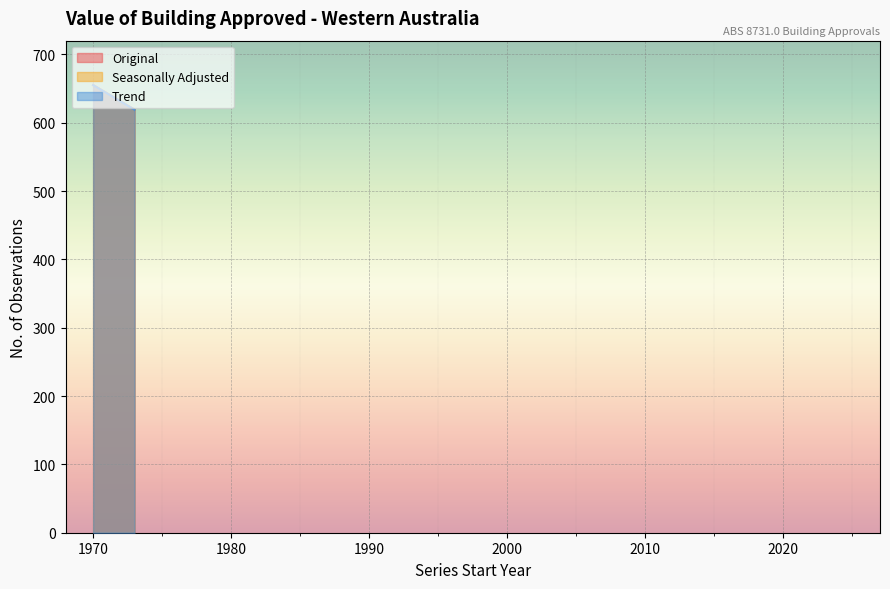

Count the number of categories in the chart.

15